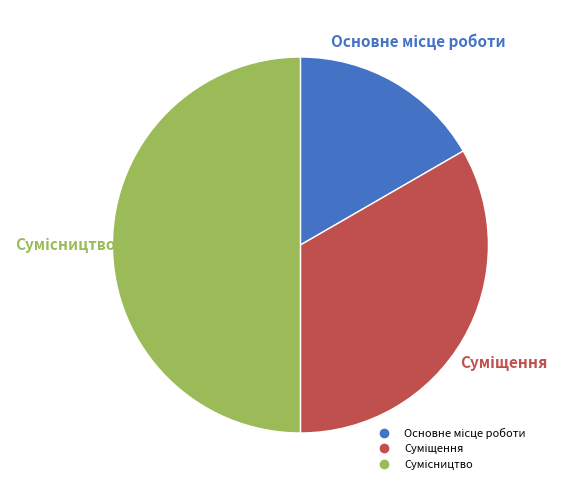

Is Суміщення the majority of the pie?

No